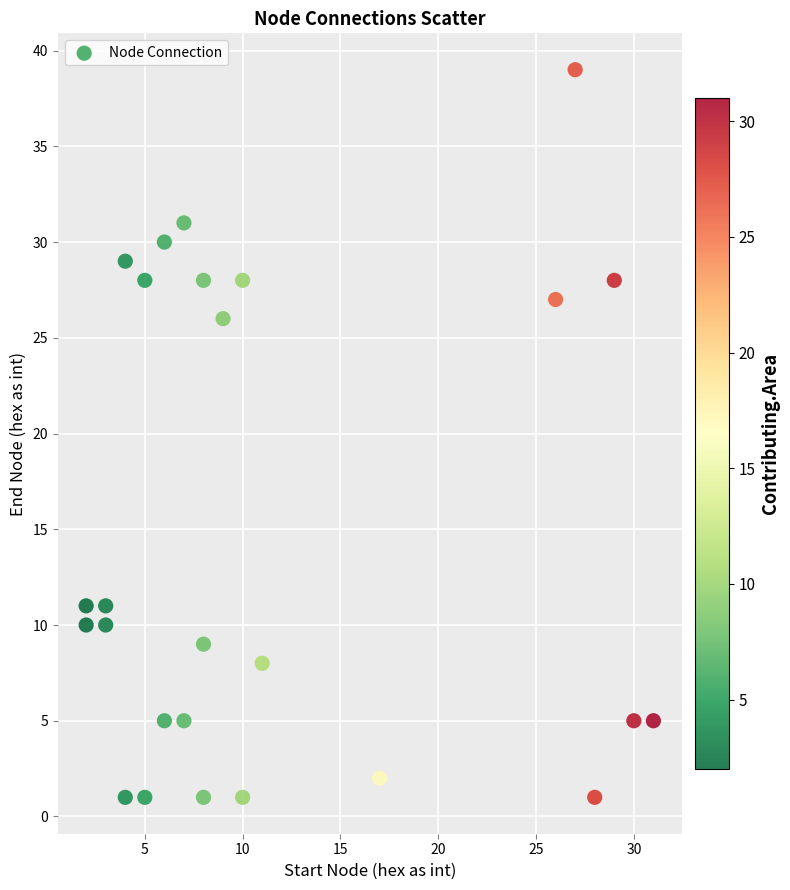

What is the range of Y values (max minus min)?

38